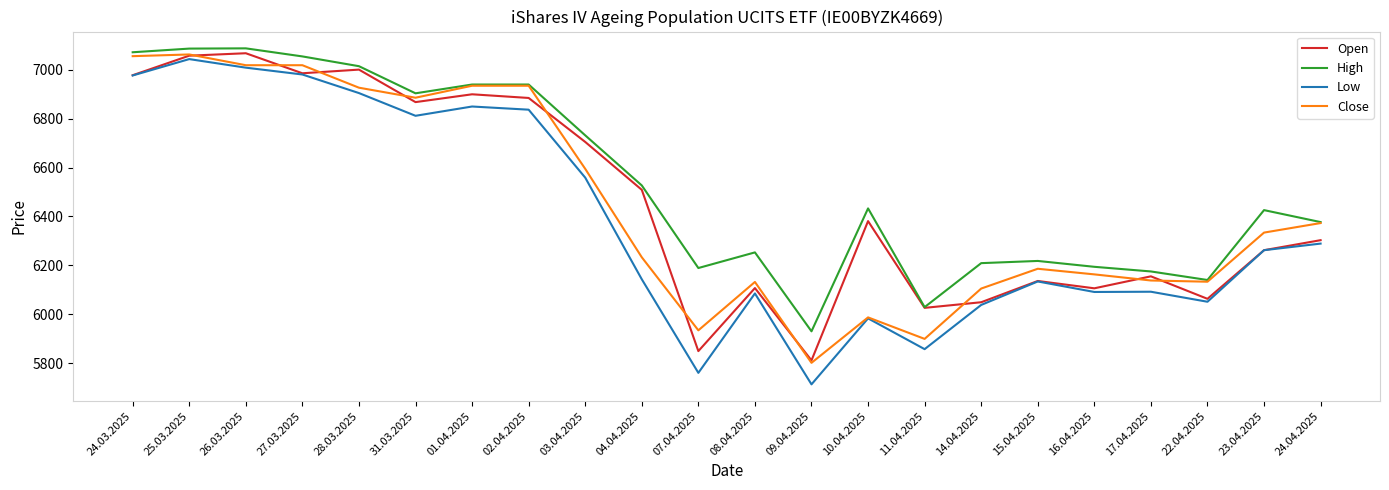

True or false: Low has more than 2 interior local peaks.

True